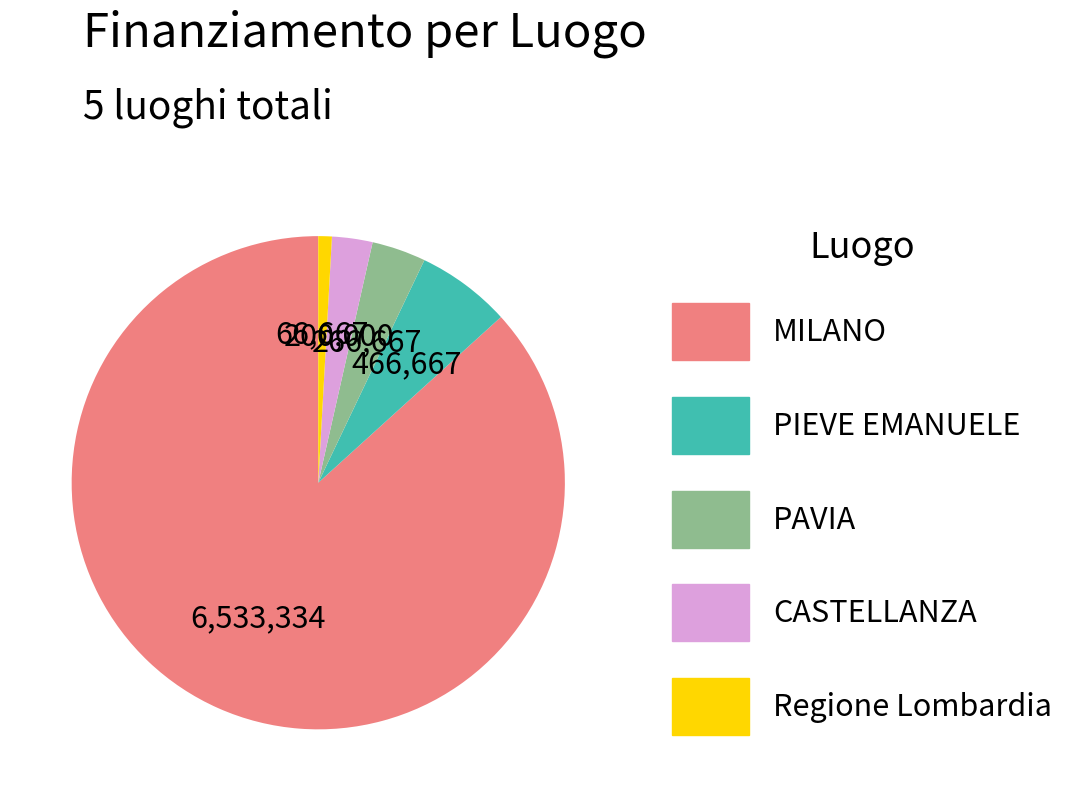

Does PIEVE EMANUELE represent more than half of the total?

No